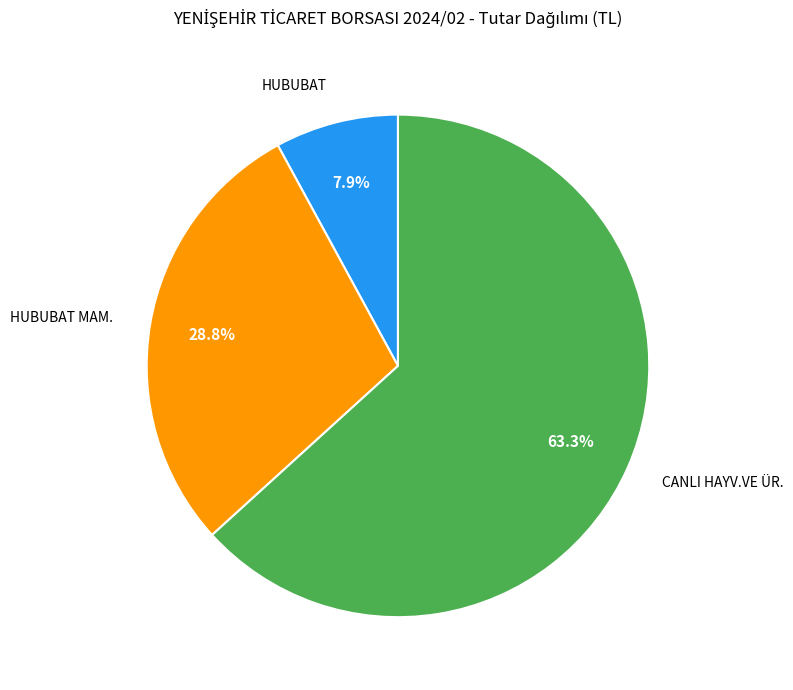

Is there any slice that represents more than half of the pie?

Yes